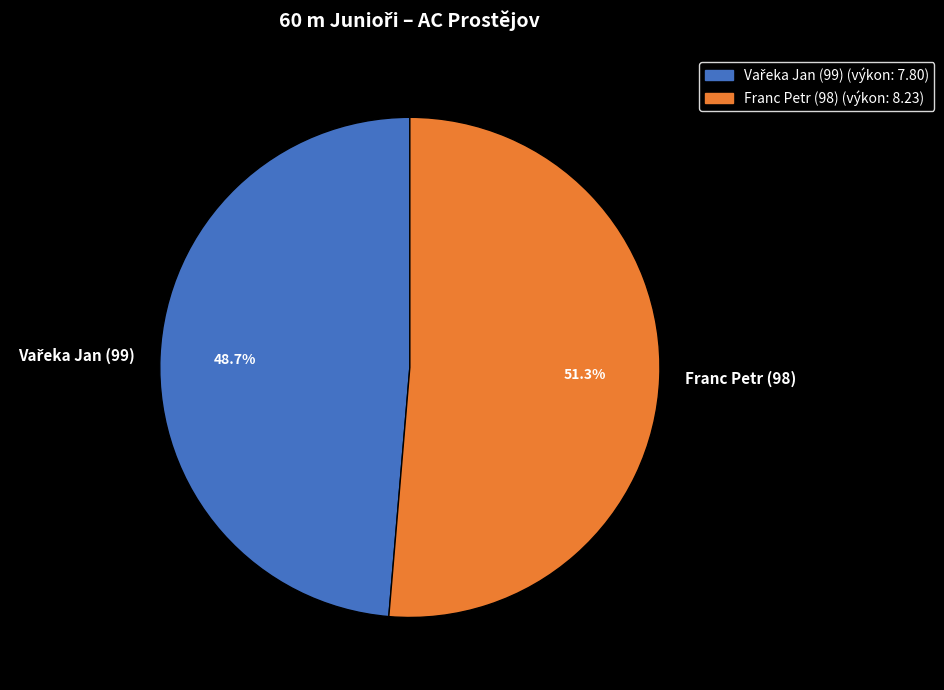

Which slice is the largest?

Franc Petr (98)